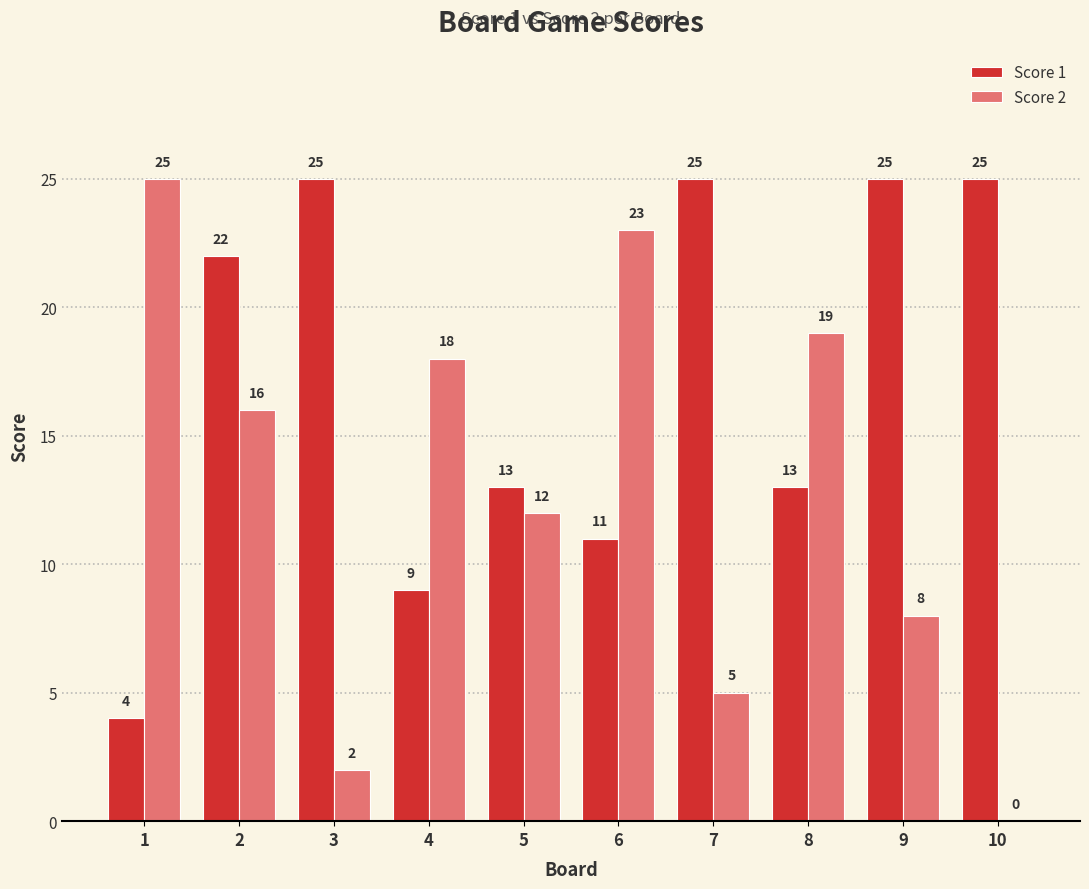

What is the spread (max minus min) of values at 8?

6